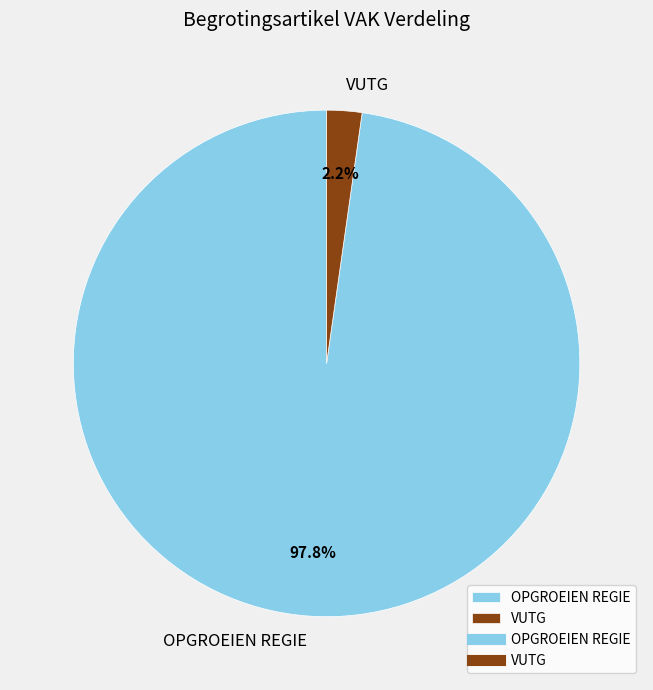

Which slice represents more than half of the pie?

OPGROEIEN REGIE